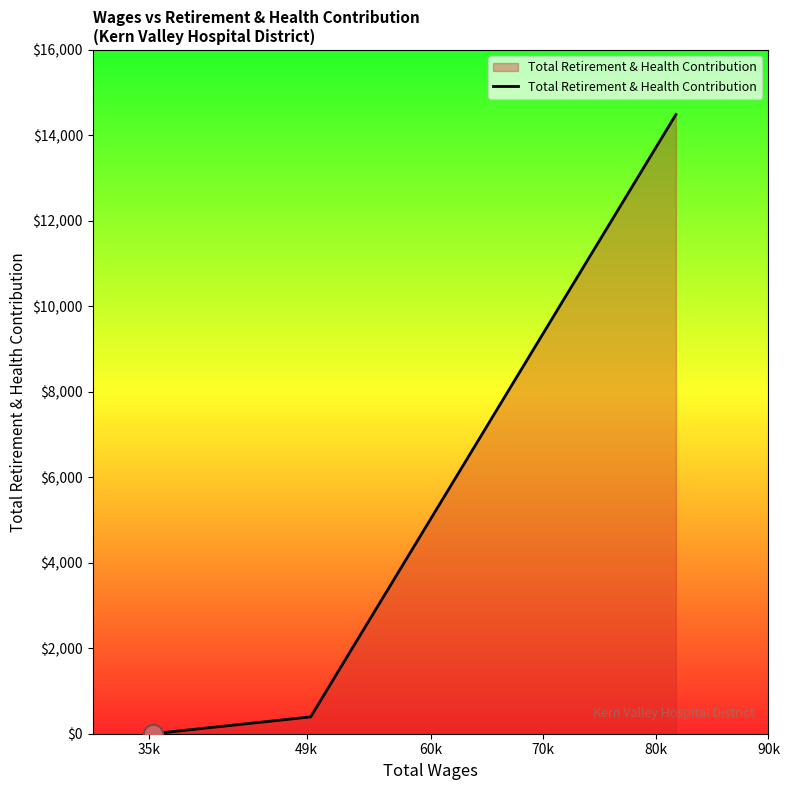

What is the difference between the maximum and minimum values?

14490